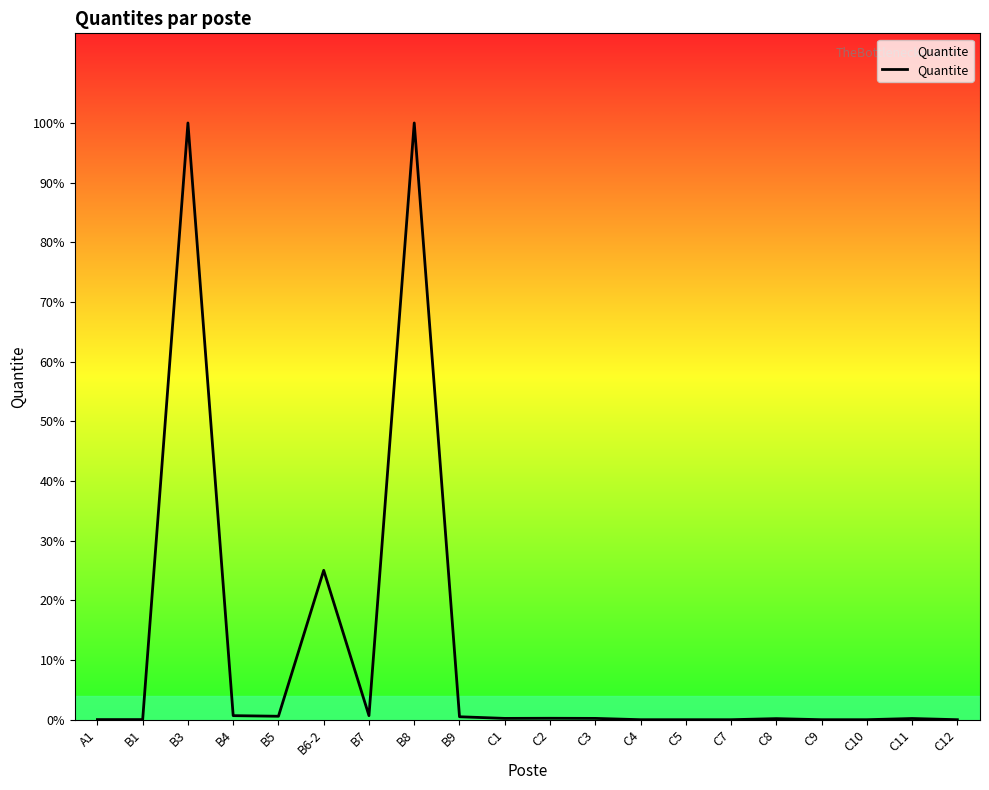

Does the chart display data point markers on the line(s)?

No